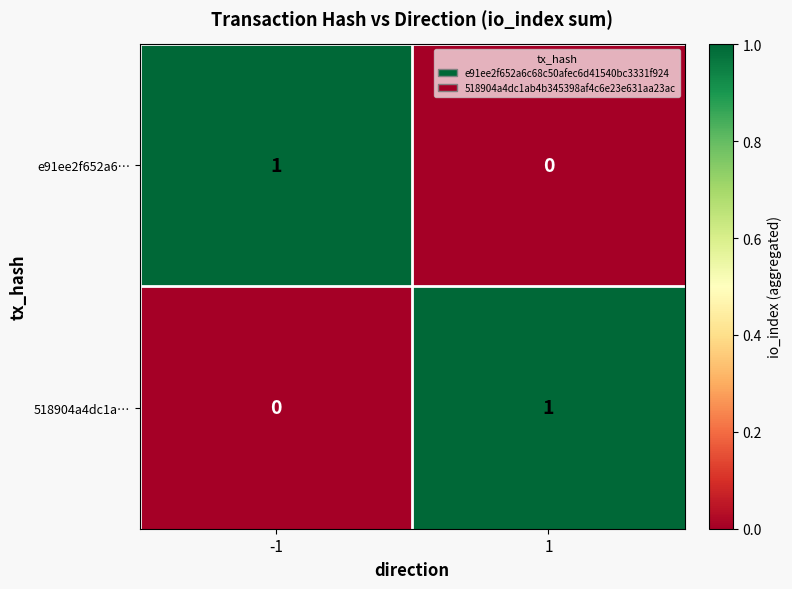

Is the value of 518904a4dc1a… at 1 greater than the value of e91ee2f652a6… at 1?

Yes